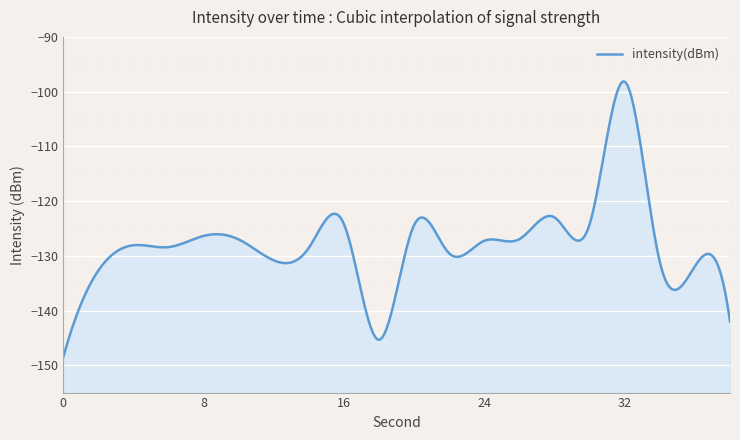

Does the chart display data point markers on the line(s)?

No